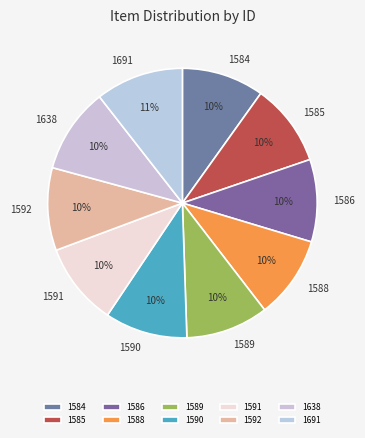

To the nearest percent, what is the average slice percentage?

10%